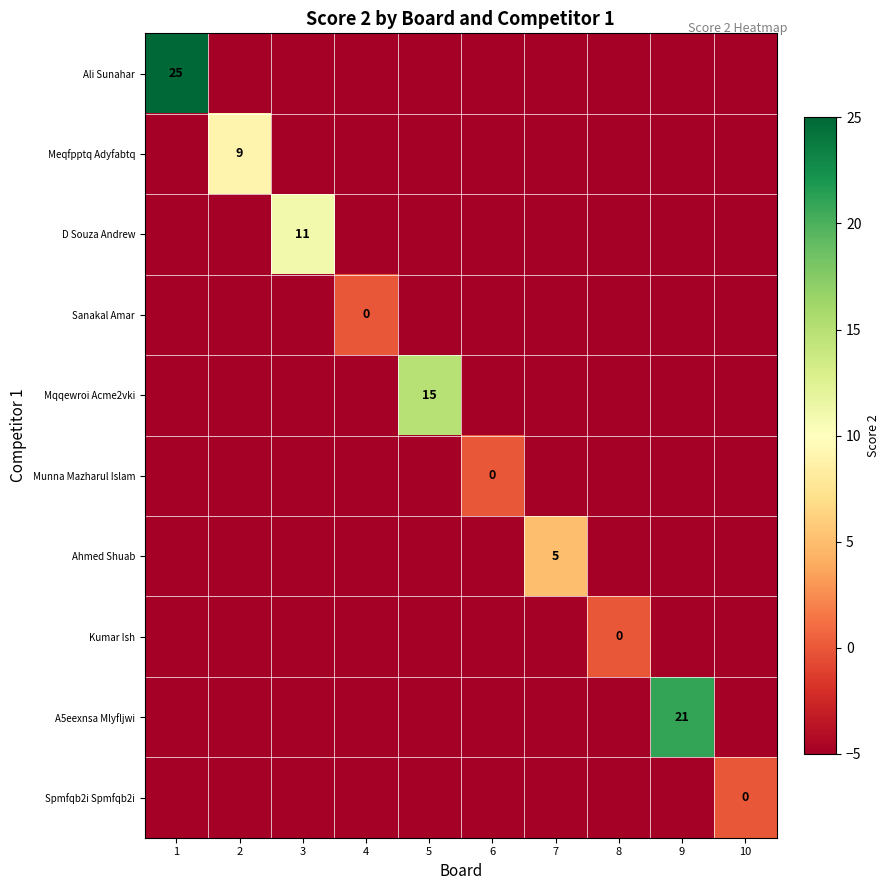

At which label does Sanakal Amar reach its peak?

4